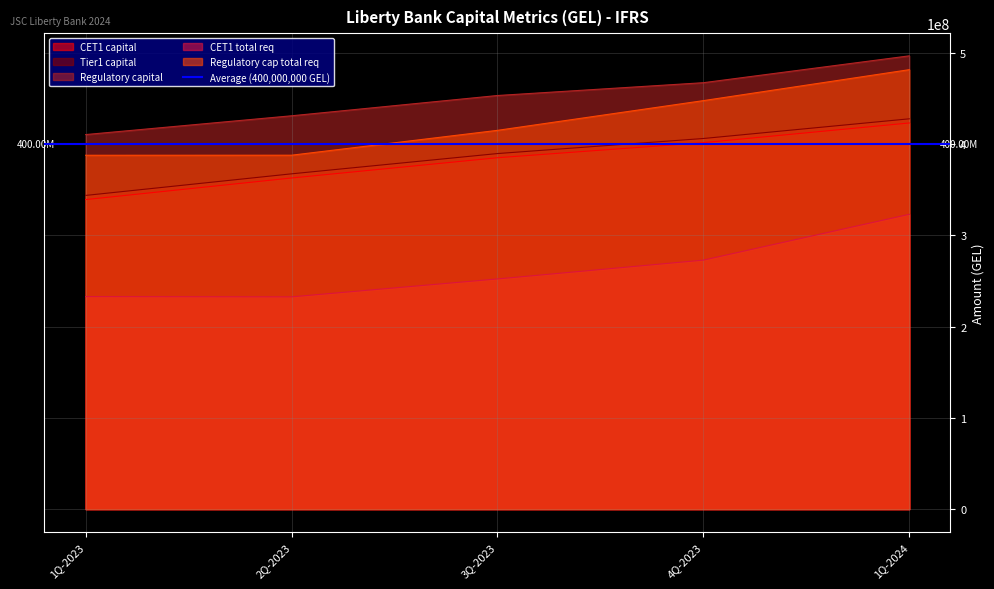

Between 2Q-2023 and 3Q-2023, which series saw the biggest shift?

Regulatory cap total req